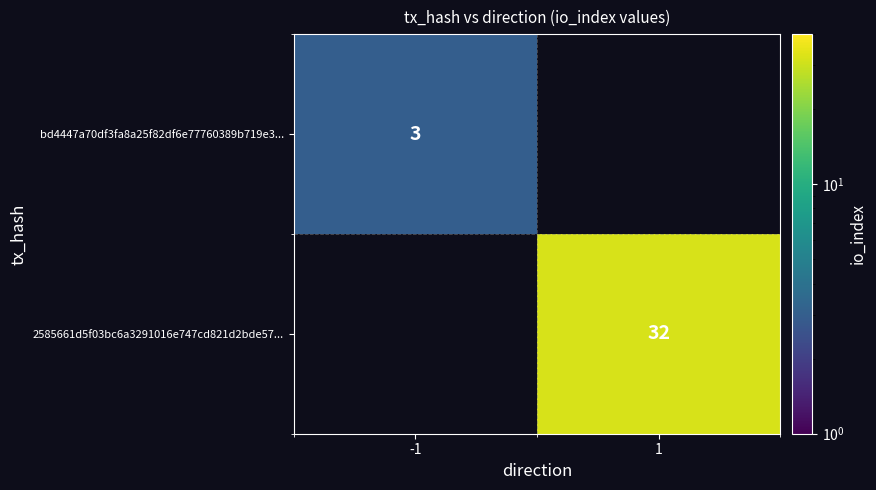

How many categories are shown in the chart?

2